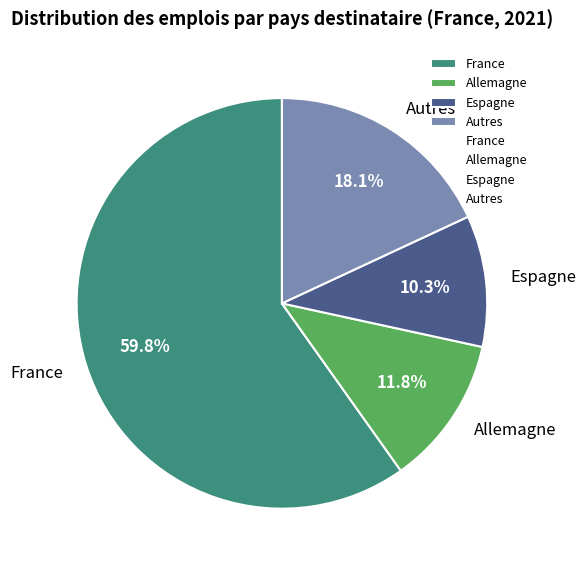

What is the largest slice in the pie chart?

France